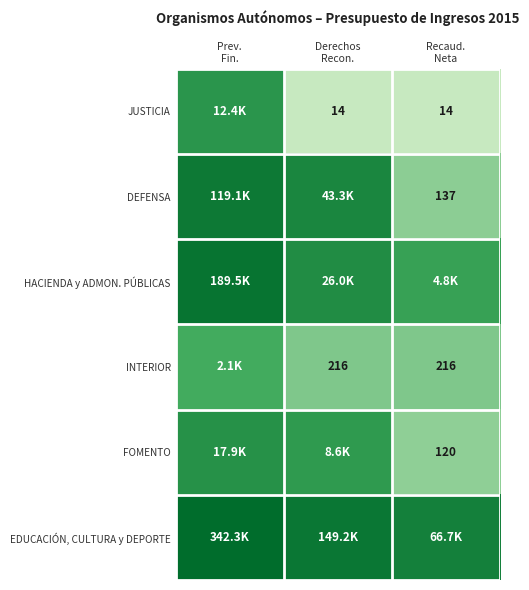

True or false: HACIENDA y ADMON. PÚBLICAS has a value of 12.2 at Prev. Fin..

True